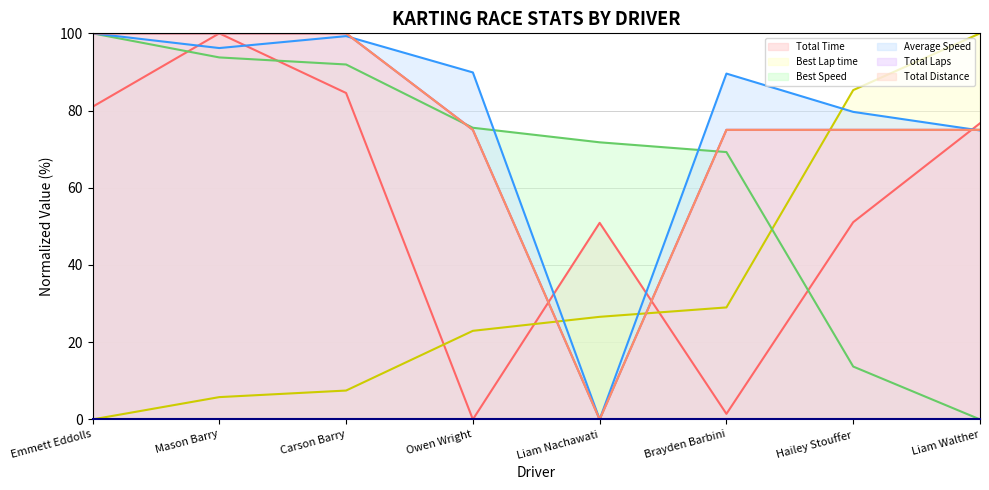

True or false: Total Time has a value of 76.7 at Liam Walther.

True